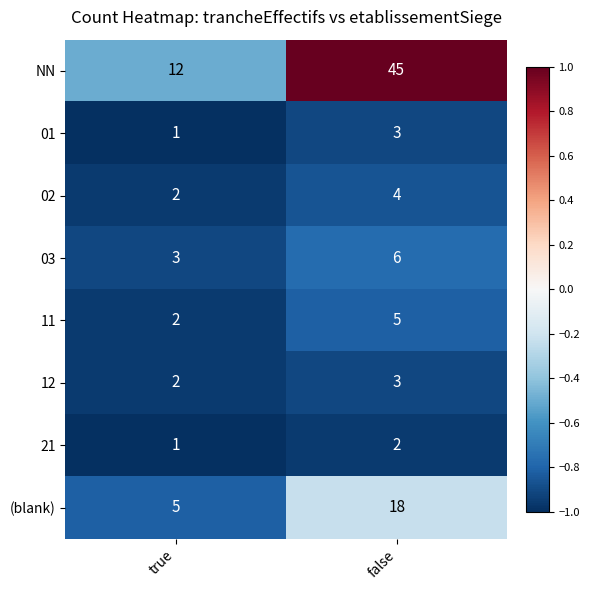

Reading left to right, transcribe all the data shown in this chart.

NN: true=12	false=45
01: true=1	false=3
02: true=2	false=4
03: true=3	false=6
11: true=2	false=5
12: true=2	false=3
21: true=1	false=2
(blank): true=5	false=18